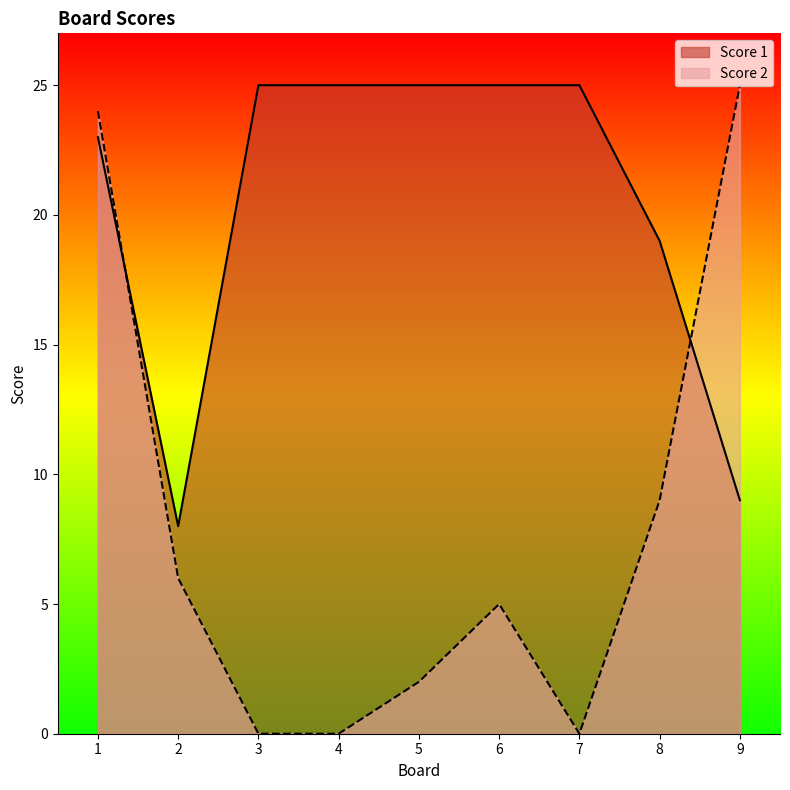

Is it true that Score 2 equals 0 at 3?

True